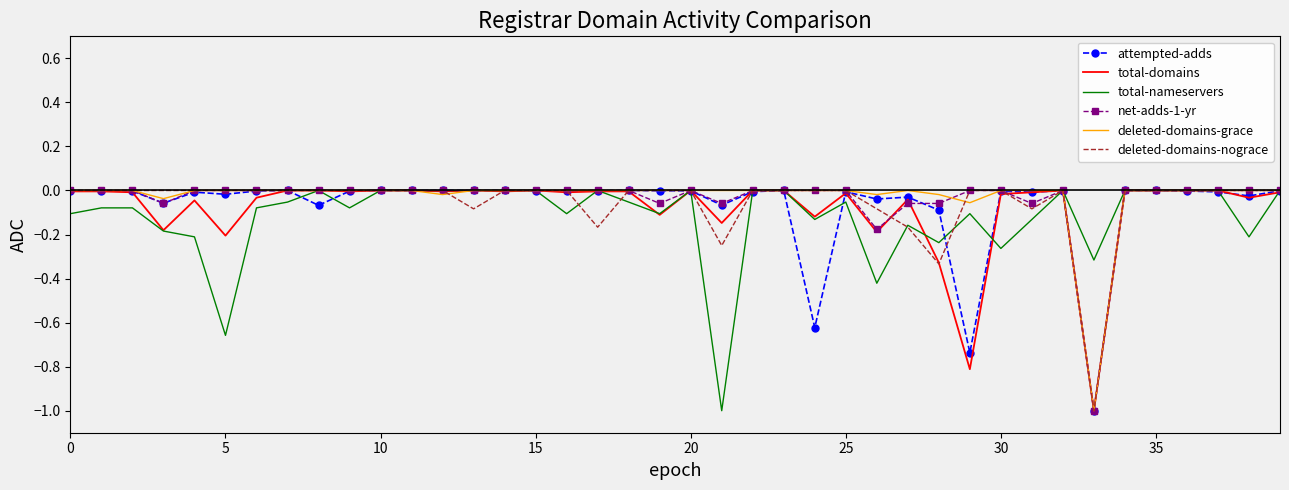

What is the smallest value displayed?

-1.0